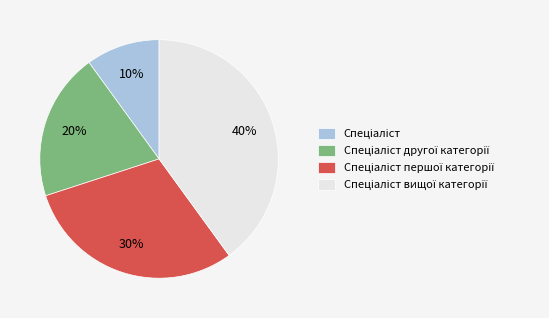

To the nearest percent, what is the average slice percentage?

25%